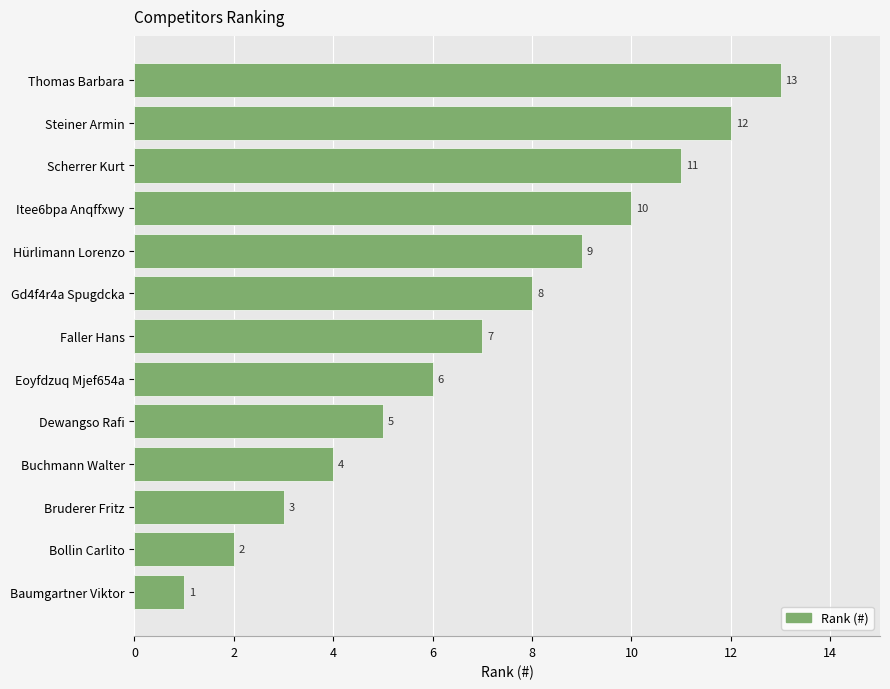

At which category does the chart reach its peak across all series?

Thomas Barbara